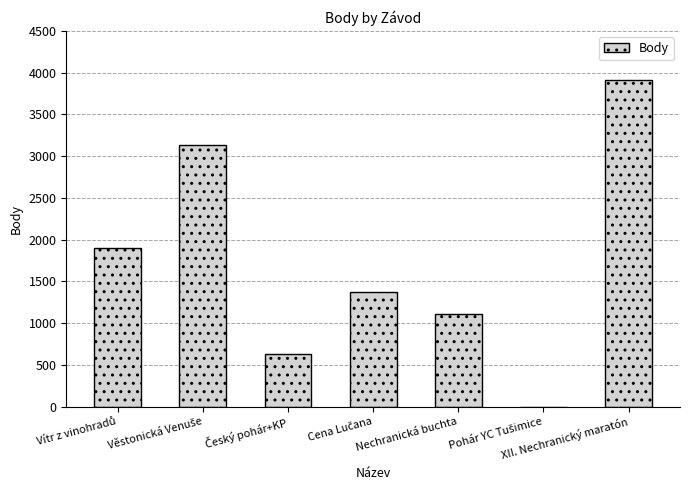

Which category has the highest value across all series?

XII. Nechranický maratón